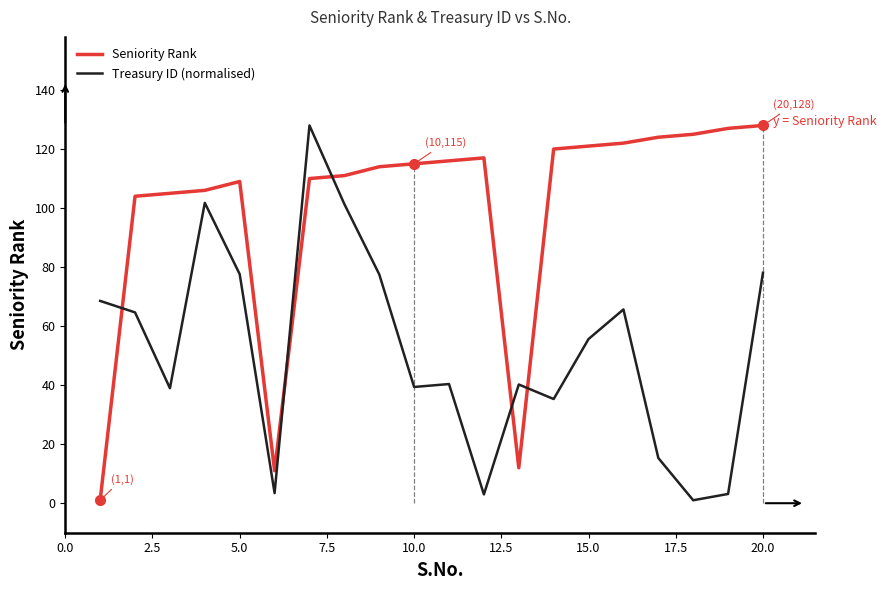

What is the greatest value displayed?

128.0